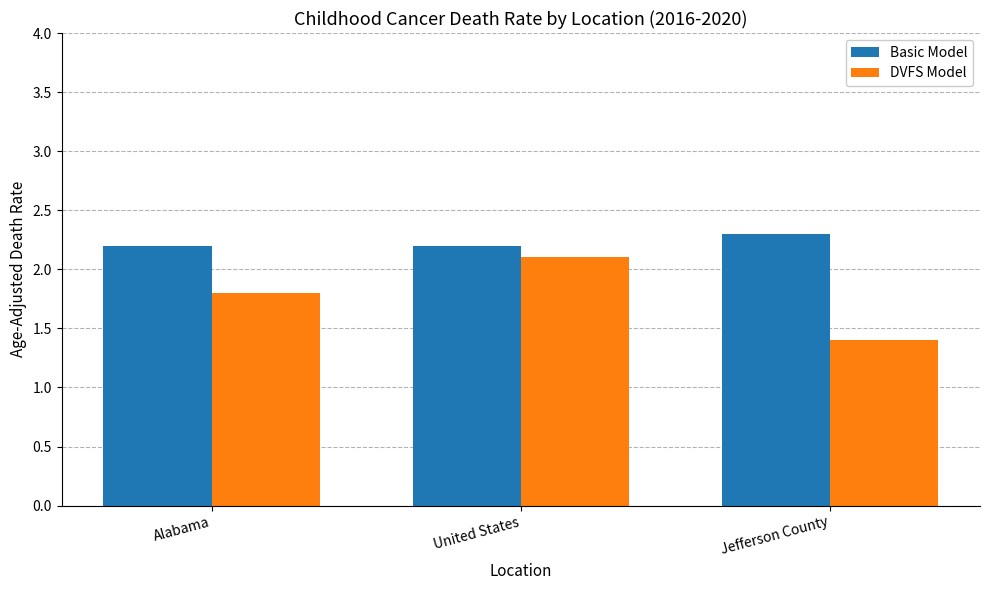

At how many categories does at least one series exceed 2?

3